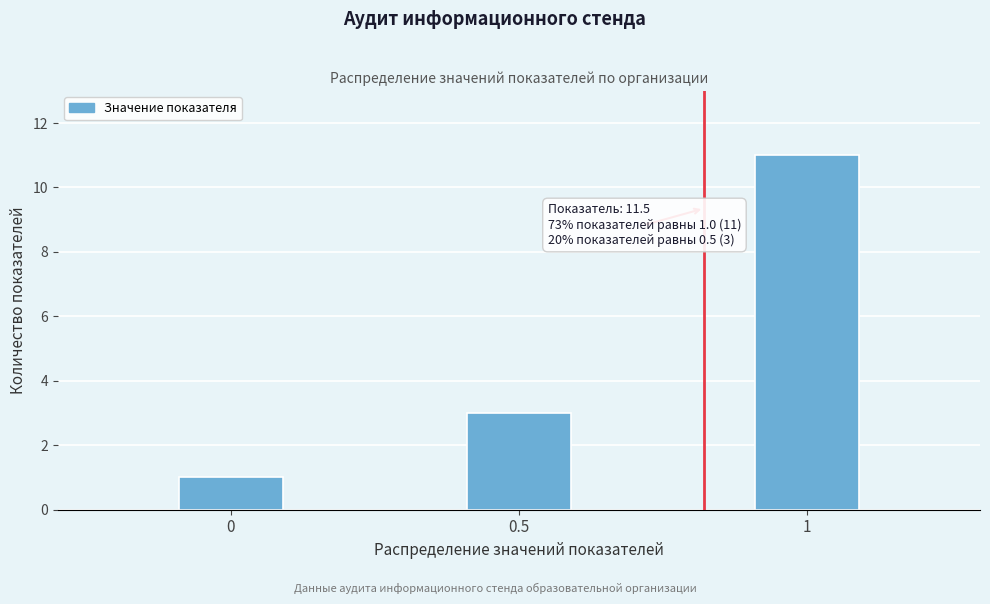

Reading left to right, list all the values displayed in this chart.

0=1	0.5=3	1=11